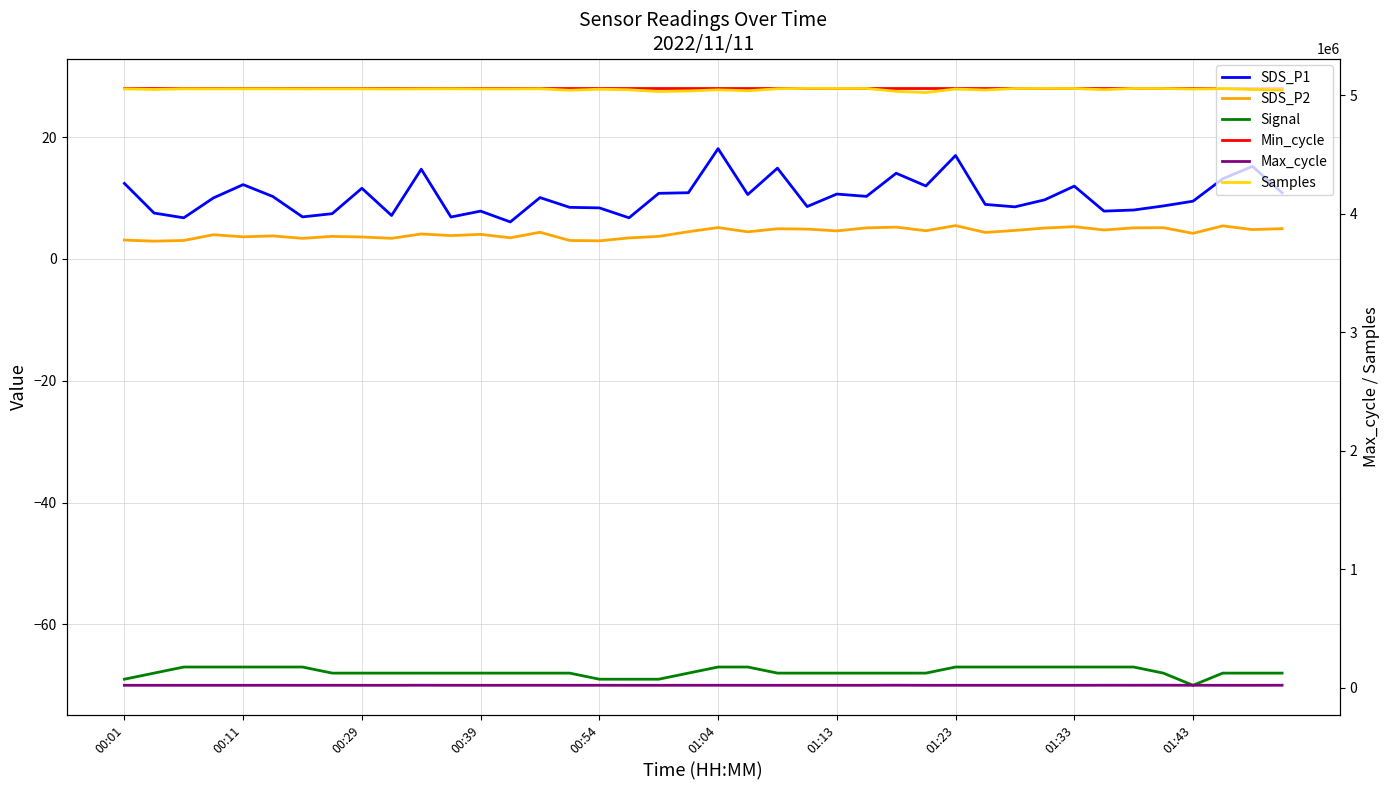

Where is Samples nearest to the value 5038364?

15